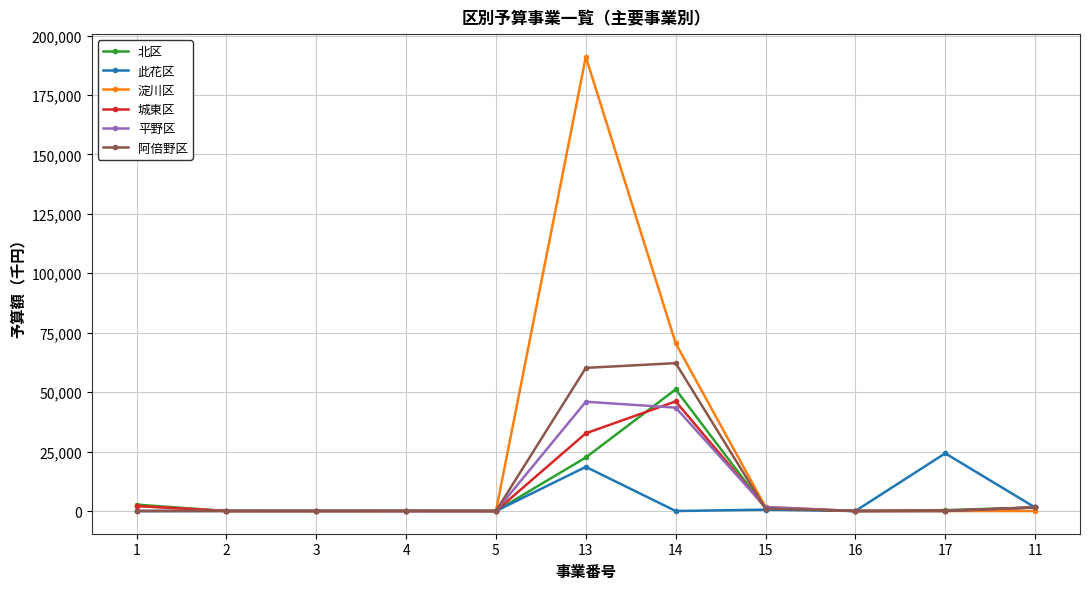

Which series has the largest total across all categories?

淀川区